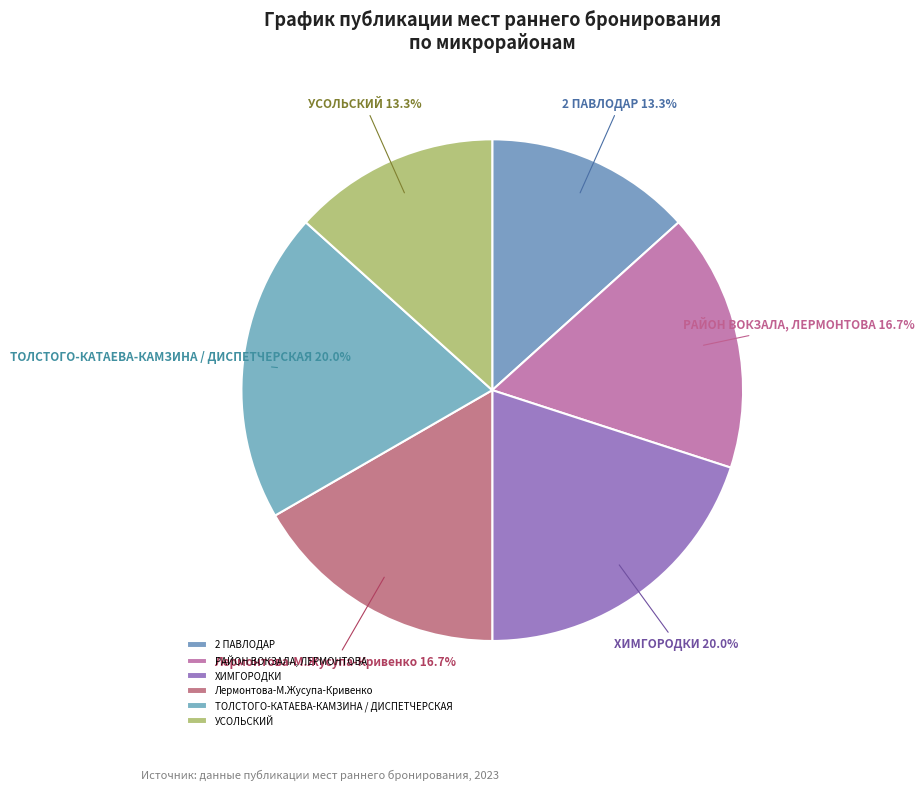

Which has a higher value, Лермонтова-М.Жусупа-Кривенко or УСОЛЬСКИЙ?

Лермонтова-М.Жусупа-Кривенко